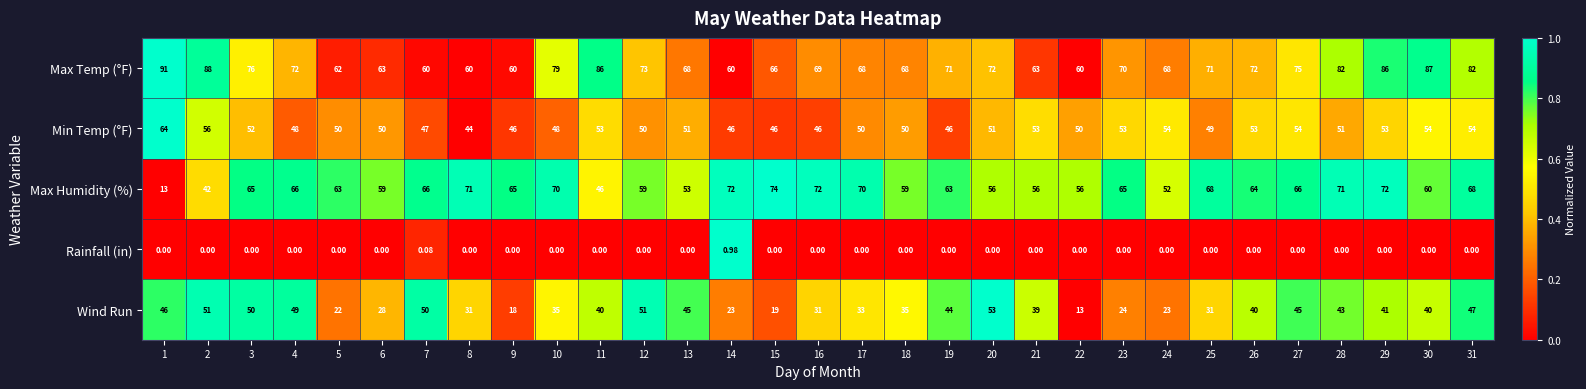

Rank the series at 8 from highest to lowest value.

Max Humidity (%), Max Temp (°F), Min Temp (°F), Wind Run, Rainfall (in)